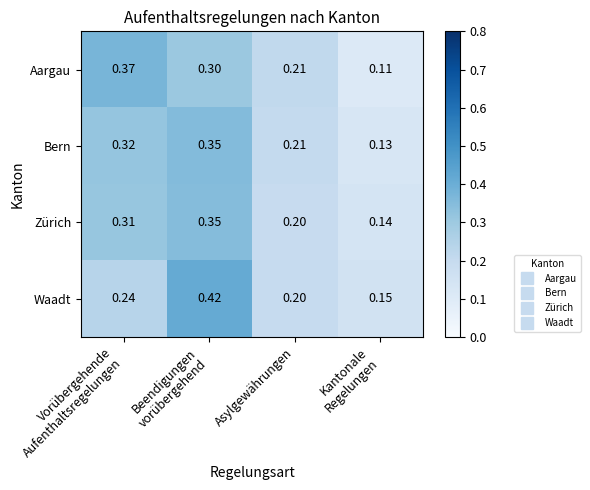

Which series has the largest range (max minus min)?

Waadt